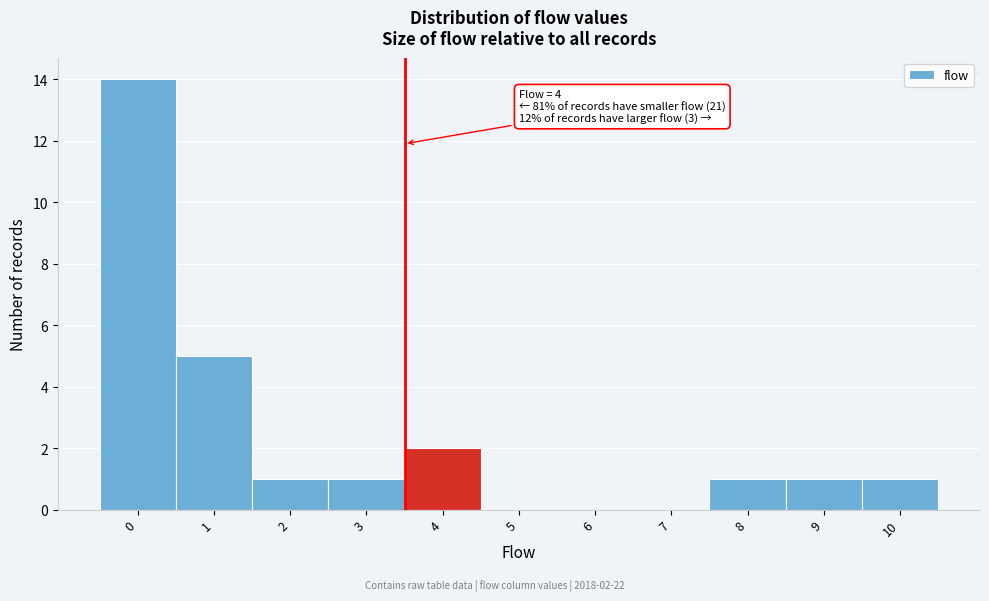

Reading left to right, extract all data points from this chart.

0=14	1=5	2=1	3=1	4=2	5=0	6=0	7=0	8=1	9=1	10=1